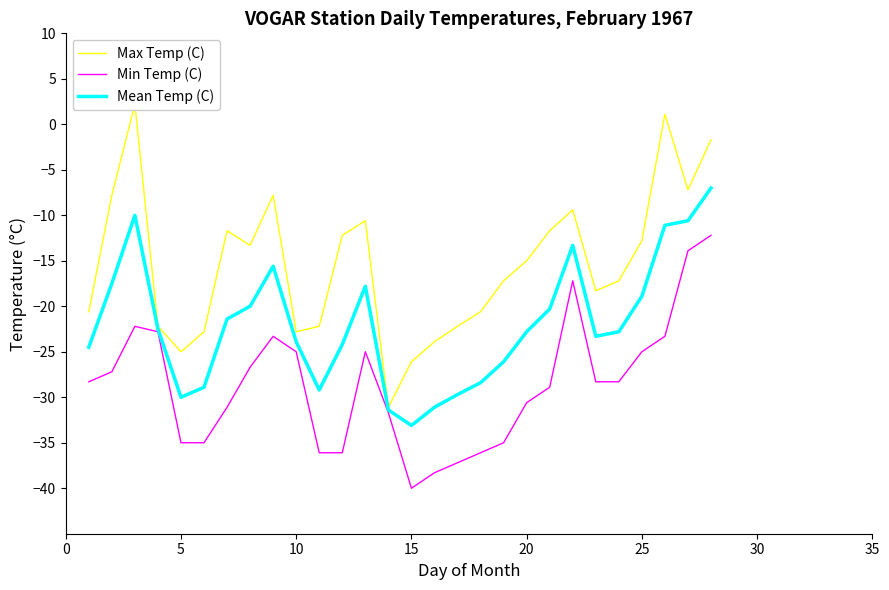

The value of Min Temp (C) at 25 is -25.0. True or false?

True